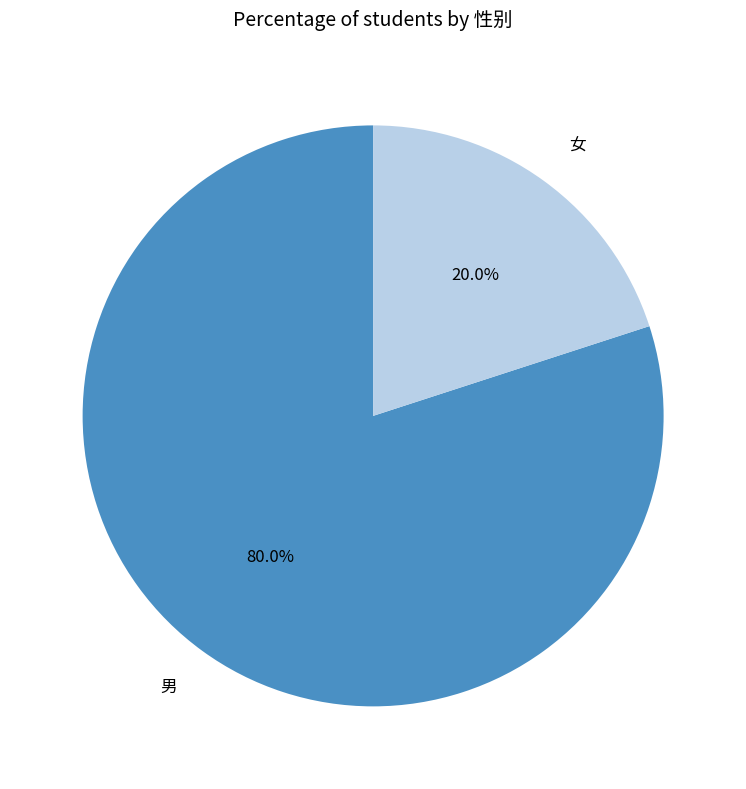

What is the ratio of the value at 男 to the value at 女?

4.0